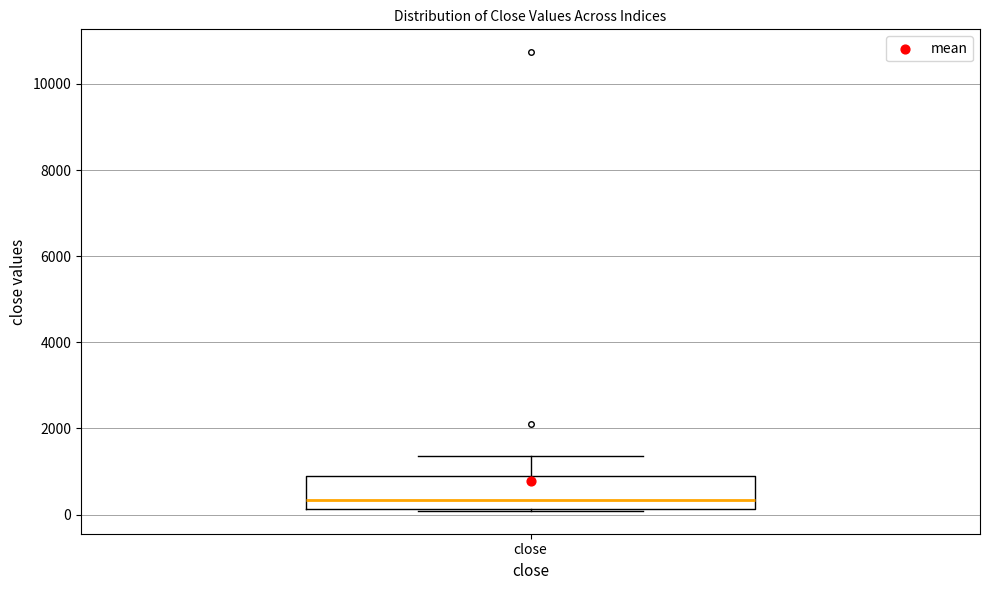

Transcribe this box plot: give where the median line is, the range the box spans, and where the two whiskers end, as read against the y-axis. The values are not printed on the chart, so give them approximately, as read against the axis.

median 400, box 200 to 800, whiskers 0 to 1400